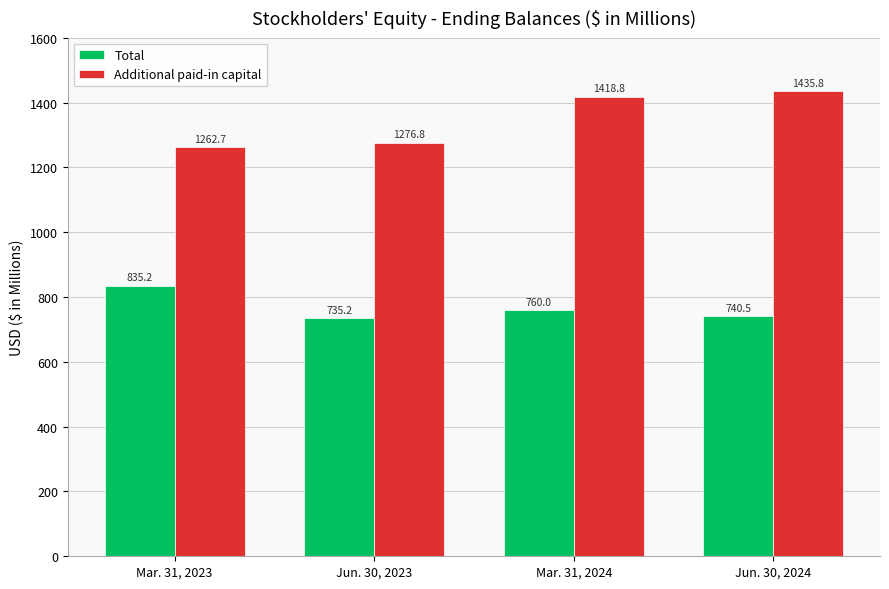

Rank the series at Mar. 31, 2023 from lowest to highest value.

Total, Additional paid-in capital